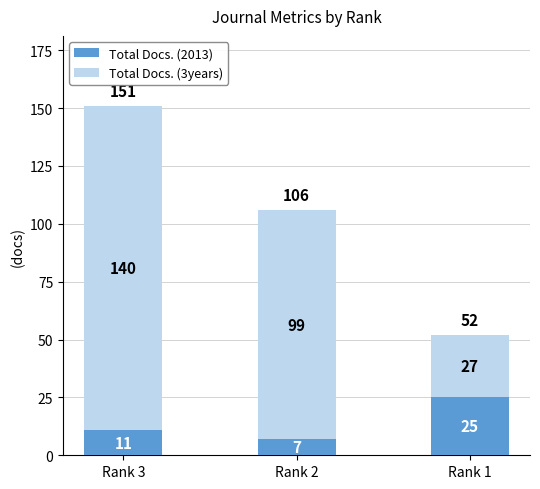

What is the difference between the Total Docs. (2013) values at Rank 2 and Rank 3?

4